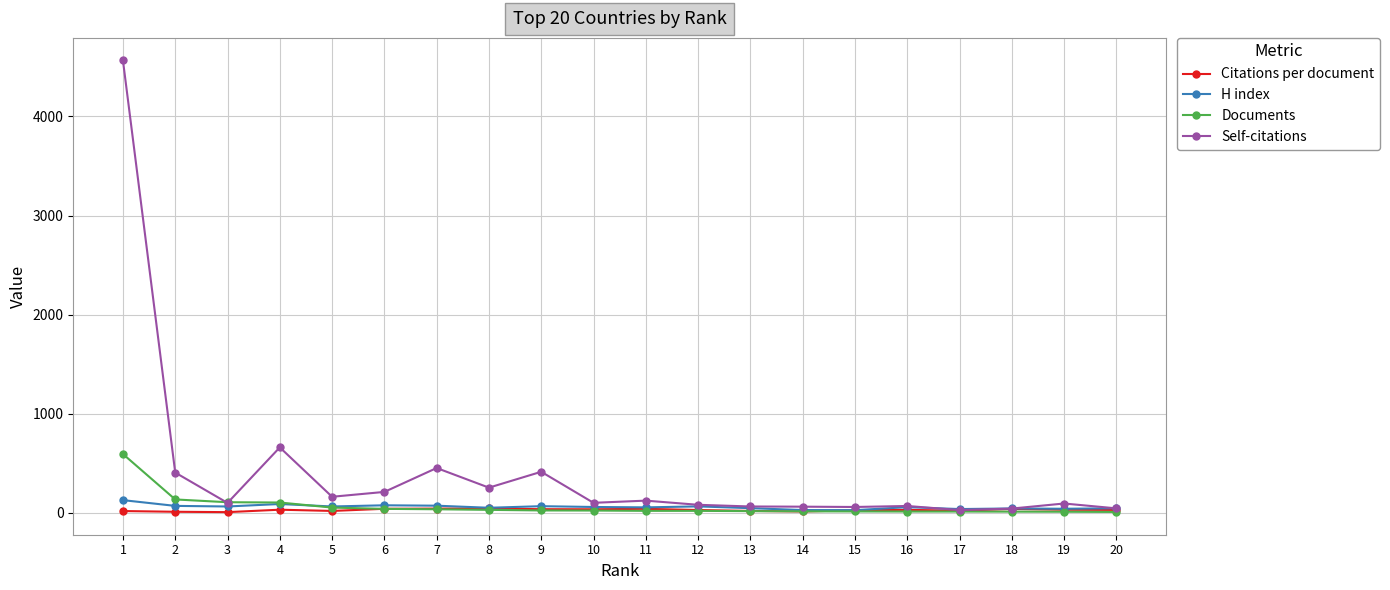

What is the greatest value displayed?

4564.0